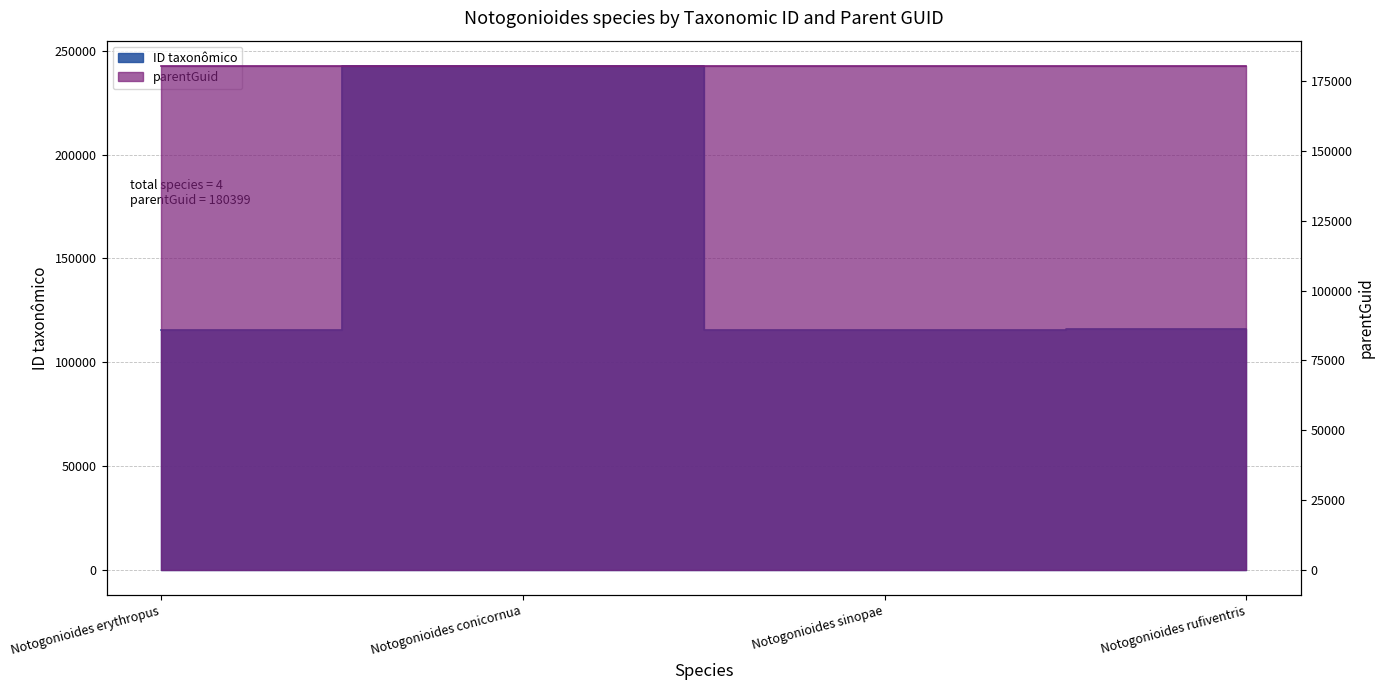

Reading left to right, extract all data points from this chart.

Notogonioides erythropus=115744	Notogonioides conicornua=242743	Notogonioides sinopae=115667	Notogonioides rufiventris=115860